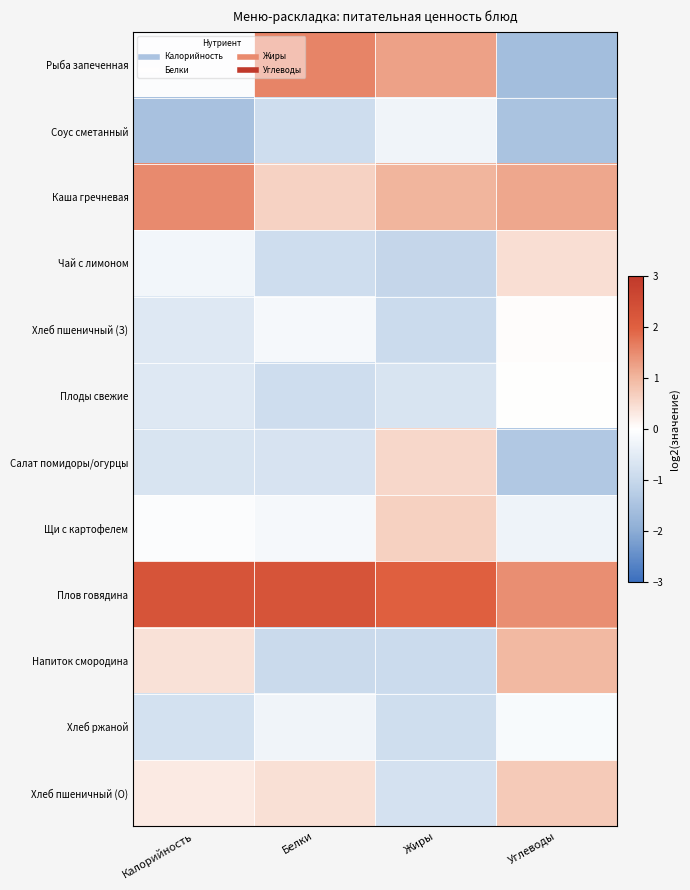

Reading left to right, transcribe all the data shown in this chart.

Рыба запеченная: Калорийность=-0.1	Белки=1.6	Жиры=1.3	Углеводы=-1.6
Соус сметанный: Калорийность=-1.5	Белки=-0.9	Жиры=-0.3	Углеводы=-1.5
Каша гречневая: Калорийность=1.5	Белки=0.6	Жиры=1.0	Углеводы=1.2
Чай с лимоном: Калорийность=-0.2	Белки=-0.9	Жиры=-1.0	Углеводы=0.5
Хлеб пшеничный (З): Калорийность=-0.6	Белки=-0.2	Жиры=-0.9	Углеводы=0.0
Плоды свежие: Калорийность=-0.6	Белки=-0.9	Жиры=-0.7	Углеводы=0.0
Салат помидоры/огурцы: Калорийность=-0.7	Белки=-0.7	Жиры=0.5	Углеводы=-1.4
Щи с картофелем: Калорийность=-0.1	Белки=-0.2	Жиры=0.6	Углеводы=-0.3
Плов говядина: Калорийность=2.3	Белки=2.3	Жиры=2.0	Углеводы=1.5
Напиток смородина: Калорийность=0.4	Белки=-1.0	Жиры=-0.9	Углеводы=1.0
Хлеб ржаной: Калорийность=-0.8	Белки=-0.3	Жиры=-0.8	Углеводы=-0.1
Хлеб пшеничный (О): Калорийность=0.3	Белки=0.4	Жиры=-0.8	Углеводы=0.7